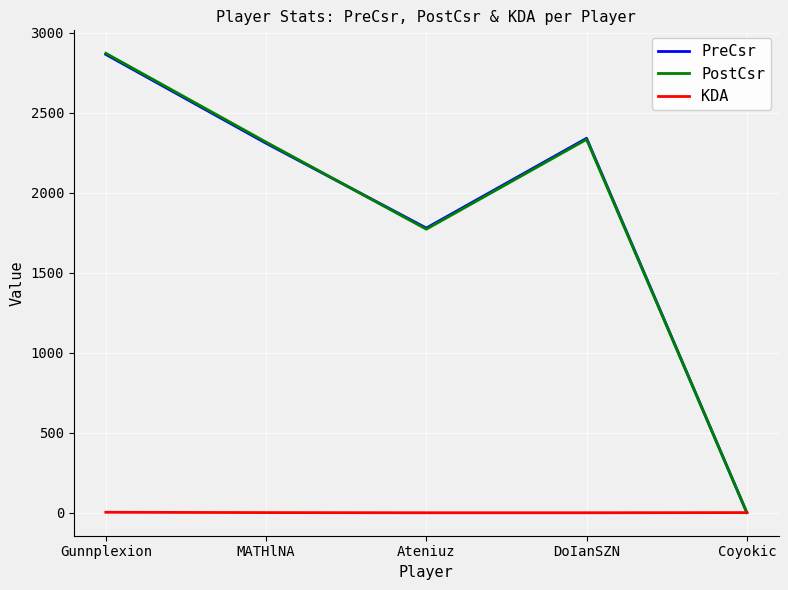

Which series has the largest range (max minus min)?

PostCsr